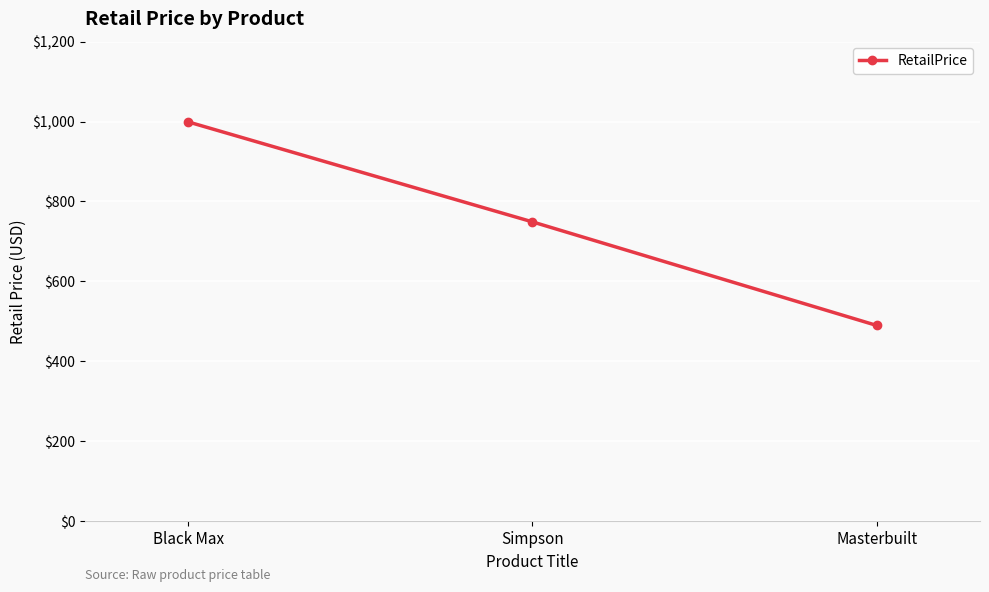

Approximately how many times larger is the value at Masterbuilt compared to Simpson?

0.7